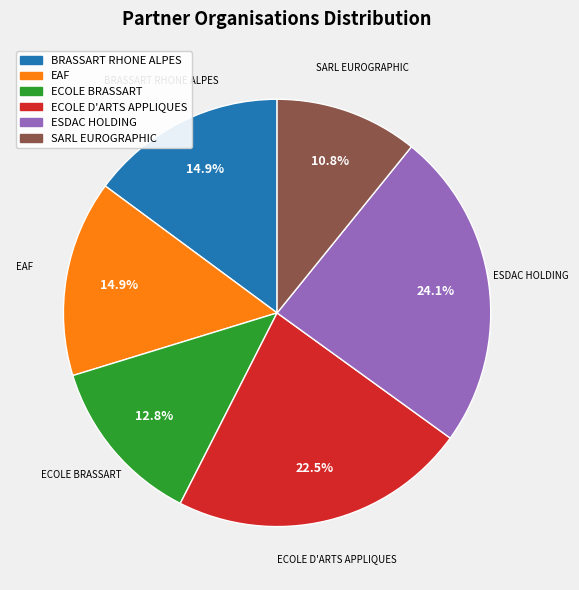

To the nearest percent, what is the average slice percentage?

17%